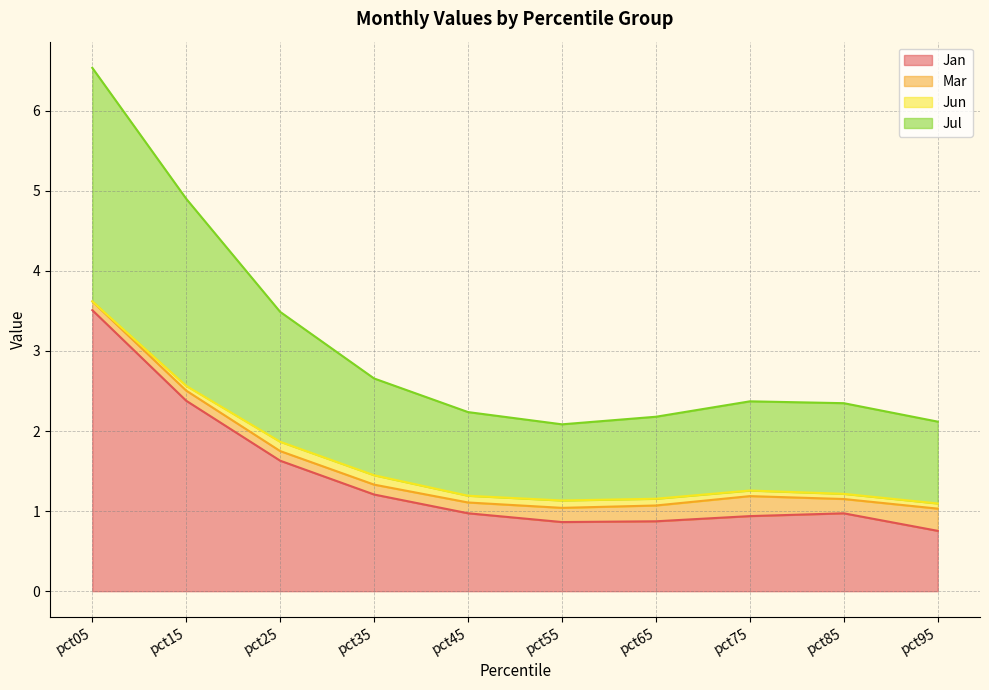

At which category is the sum across all series the highest?

pct05